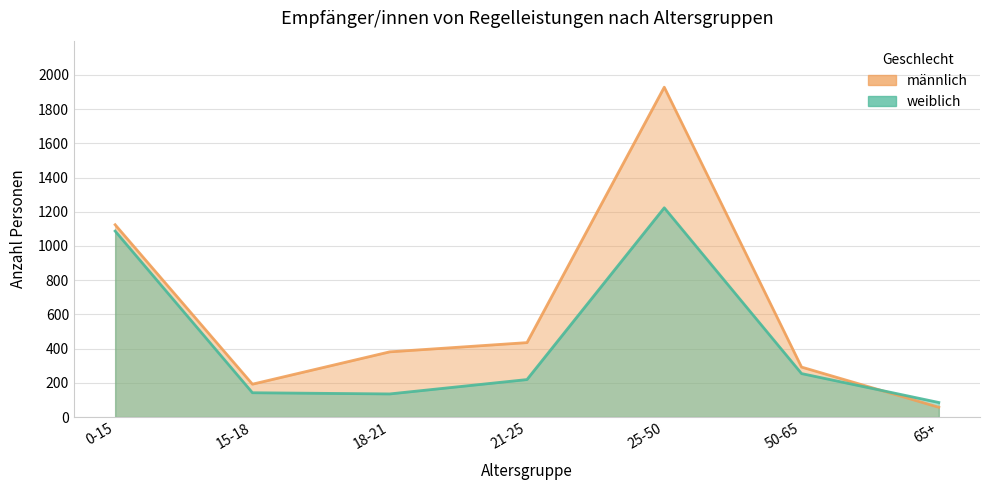

How many interior local peaks does the männlich series have?

1